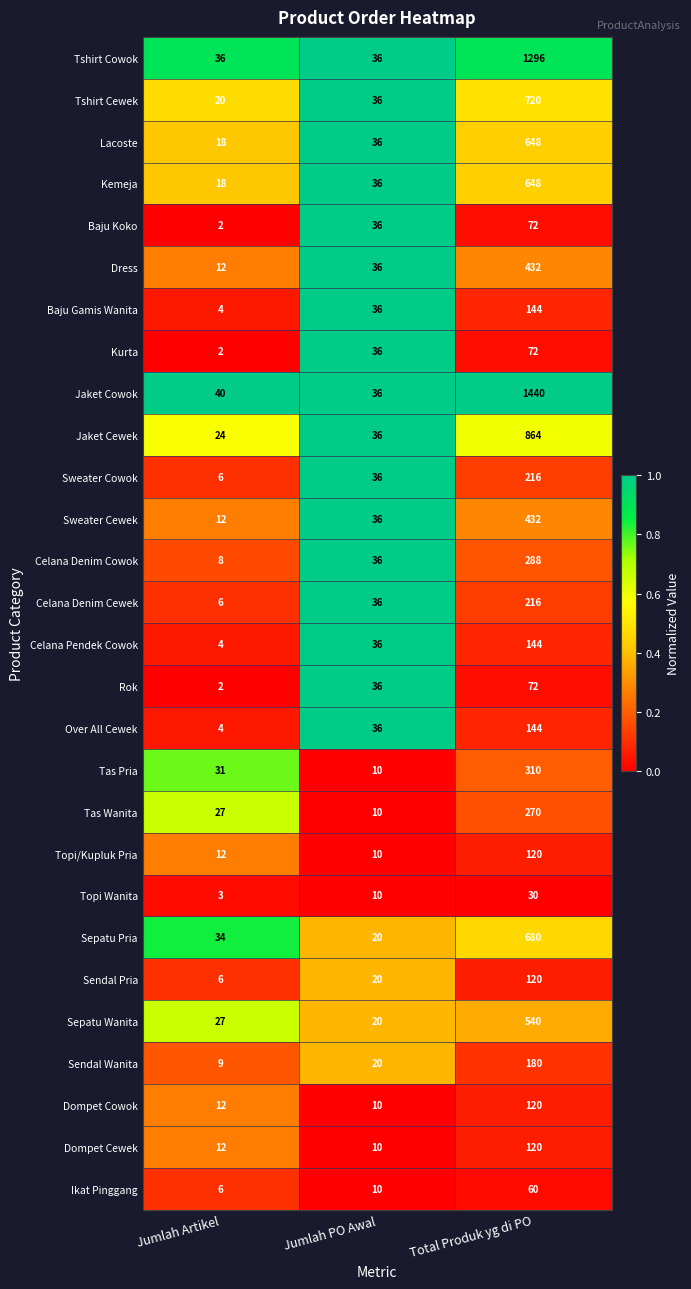

List the labels in order of Topi/Kupluk Pria value, smallest first.

Jumlah PO Awal, Jumlah Artikel, Total Produk yg di PO